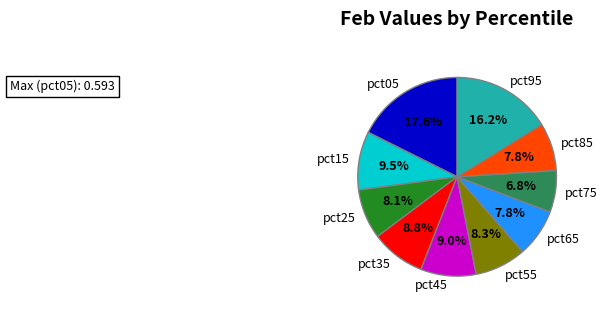

Is there a majority slice in this chart?

No